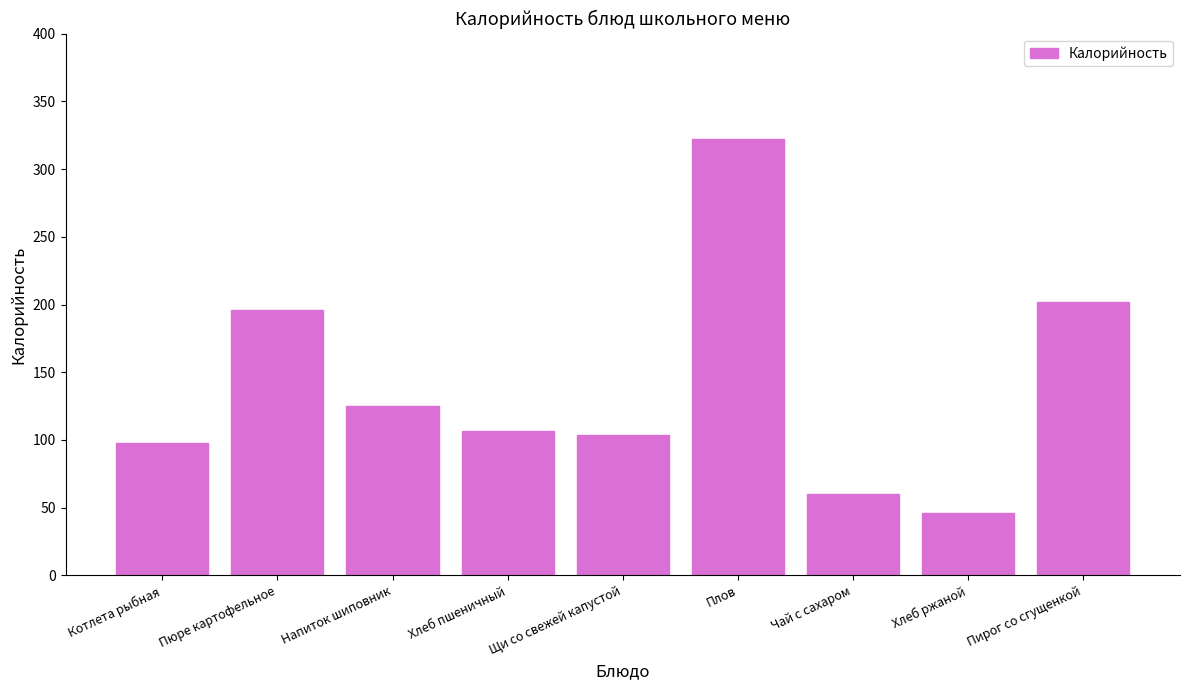

What is the change in value from Хлеб пшеничный to Щи со свежей капустой?

-3